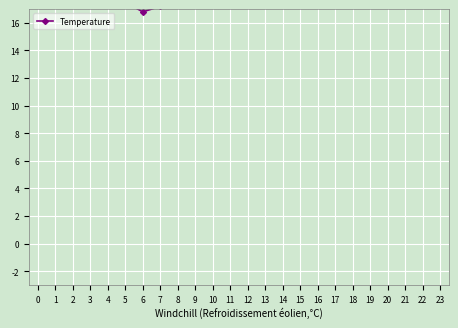

The chart shows a value of 38.3 at 18. True or false?

False